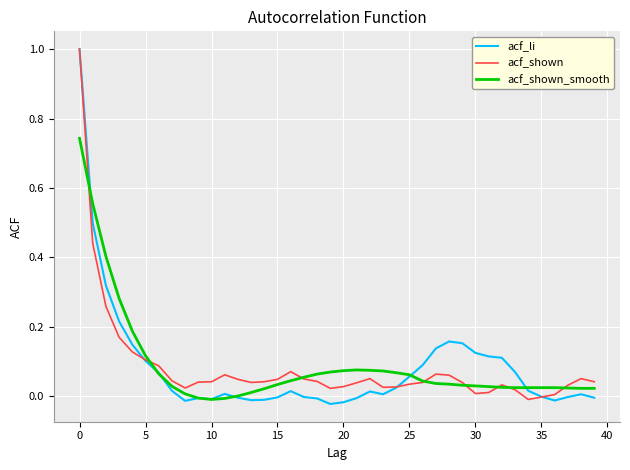

Which series has the widest spread of values?

acf_li